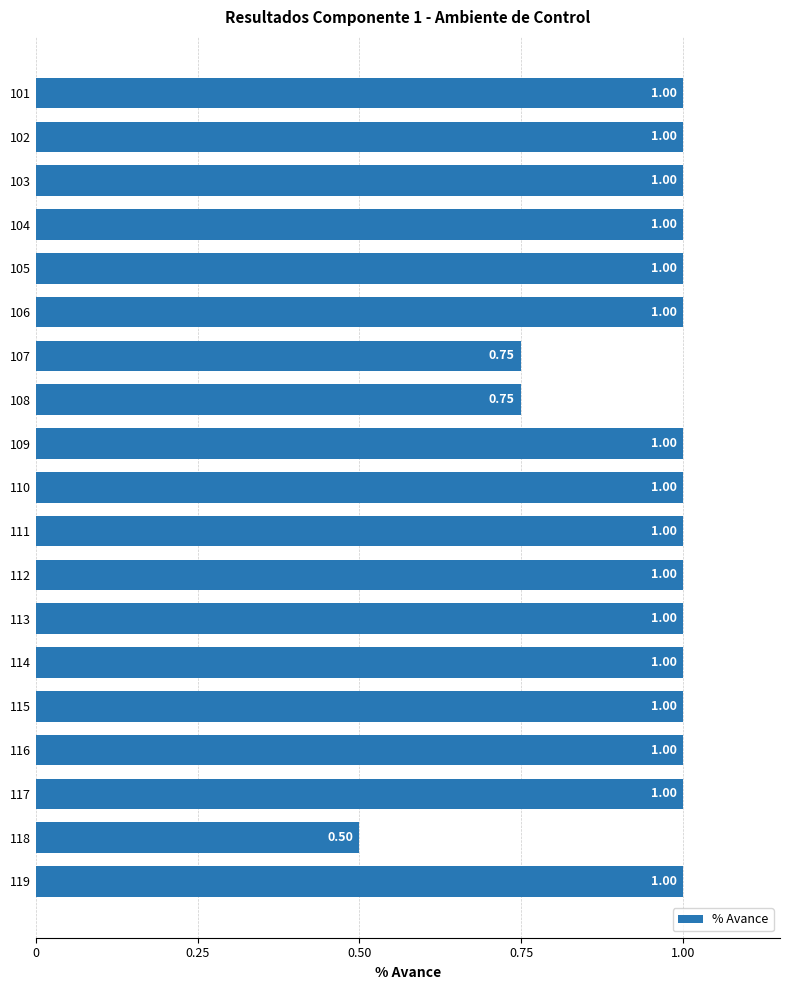

What is the ratio of the value at 114 to the value at 110?

1.0